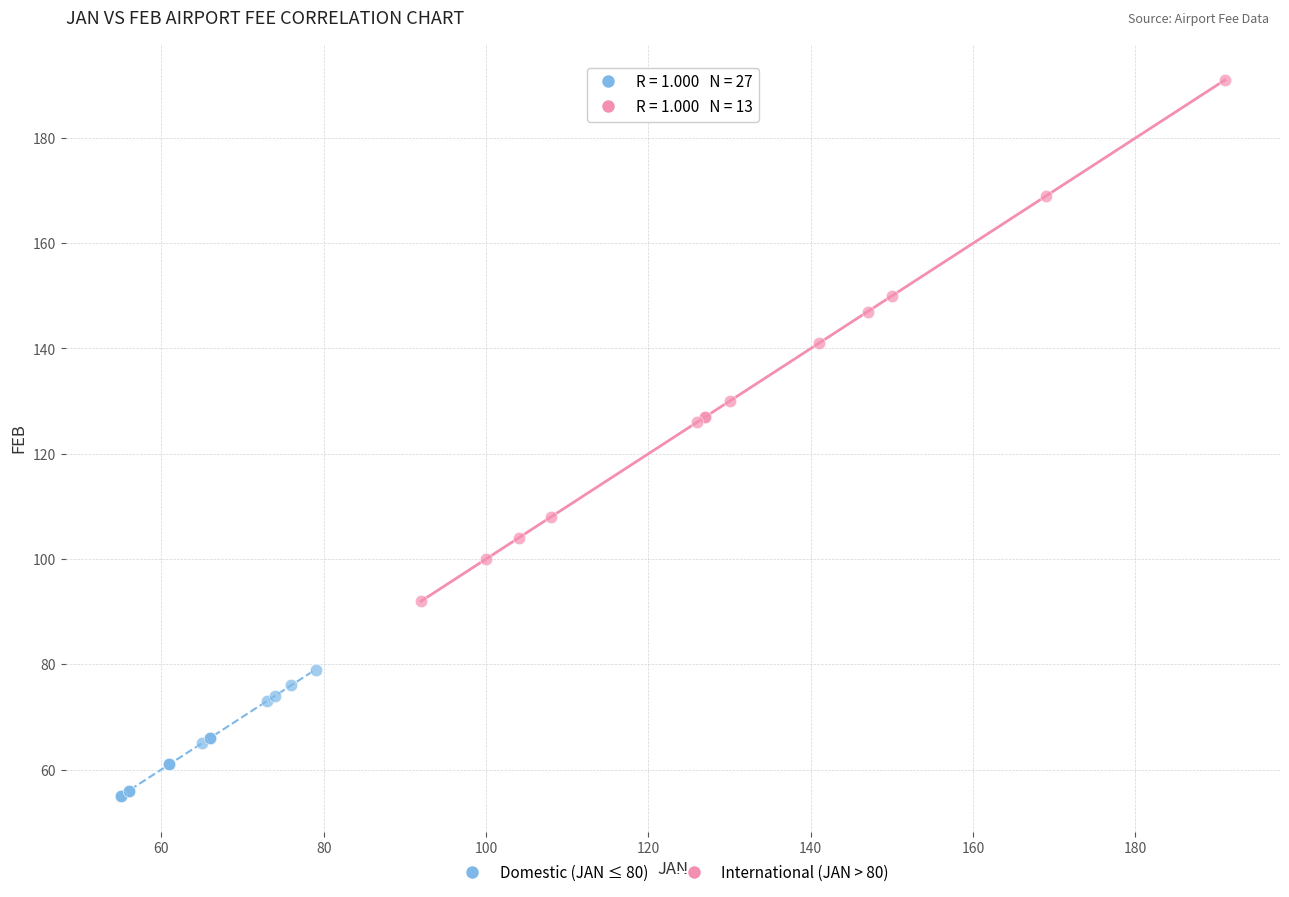

Which series has the largest Y range (max minus min)?

International (JAN > 80)